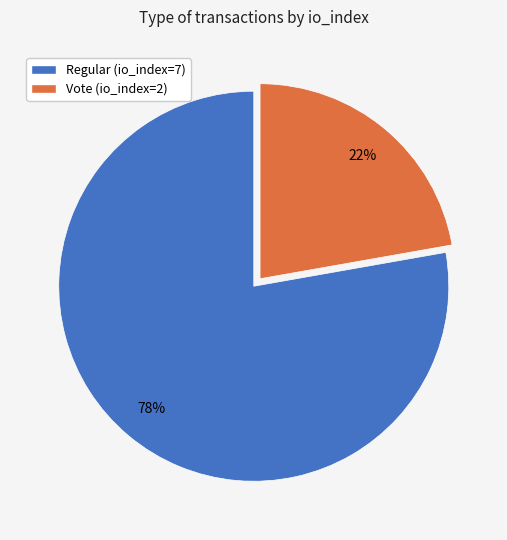

What is the smallest slice in the pie chart?

Vote (io_index=2)